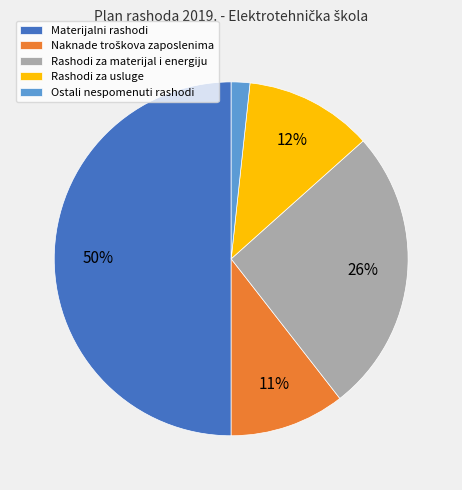

Is it true that Ostali nespomenuti rashodi is 2% of the pie?

True